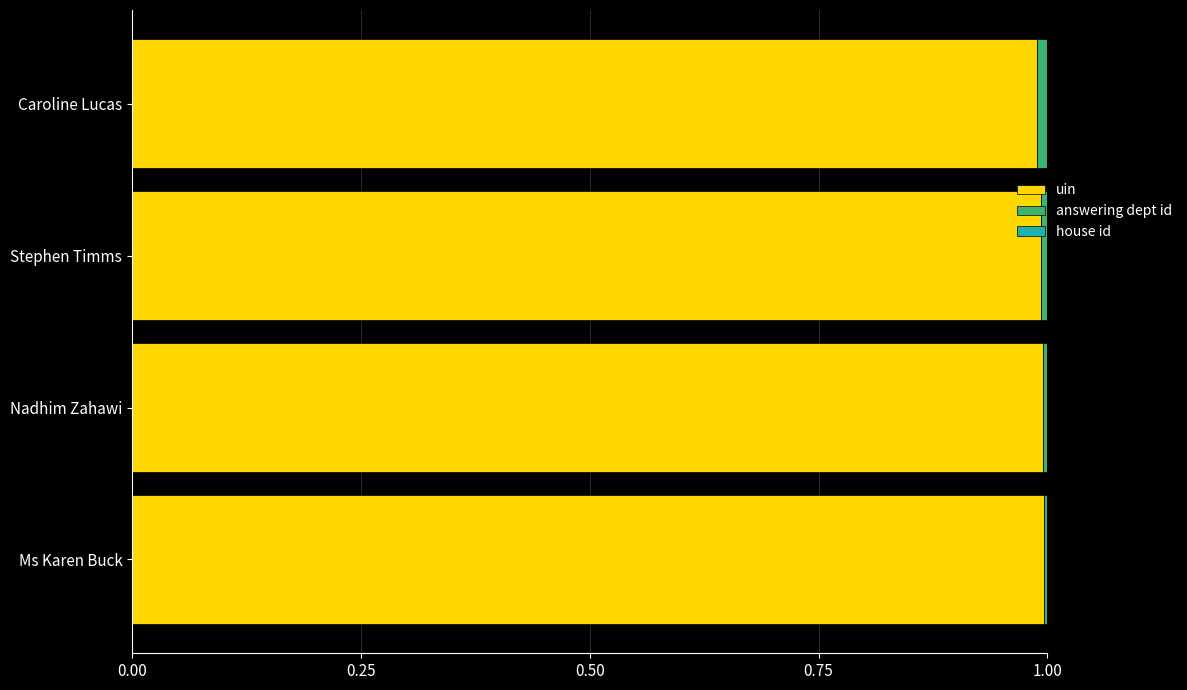

True or false: uin has a value of 1.0 at Caroline Lucas.

True